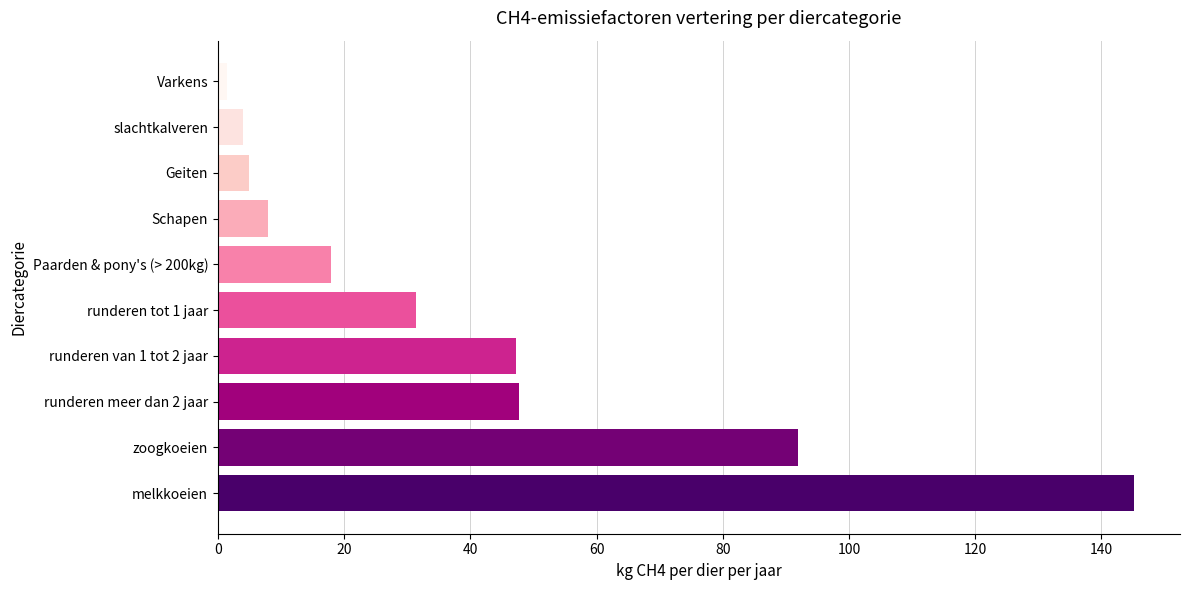

How many bars are there in total?

10